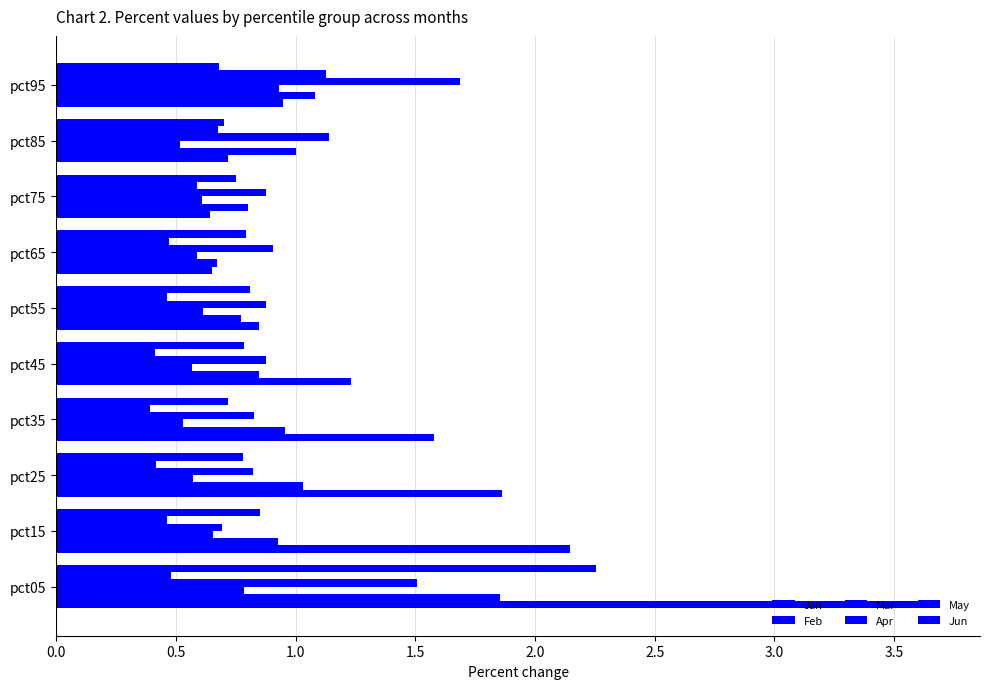

How many series are shown in this chart?

6